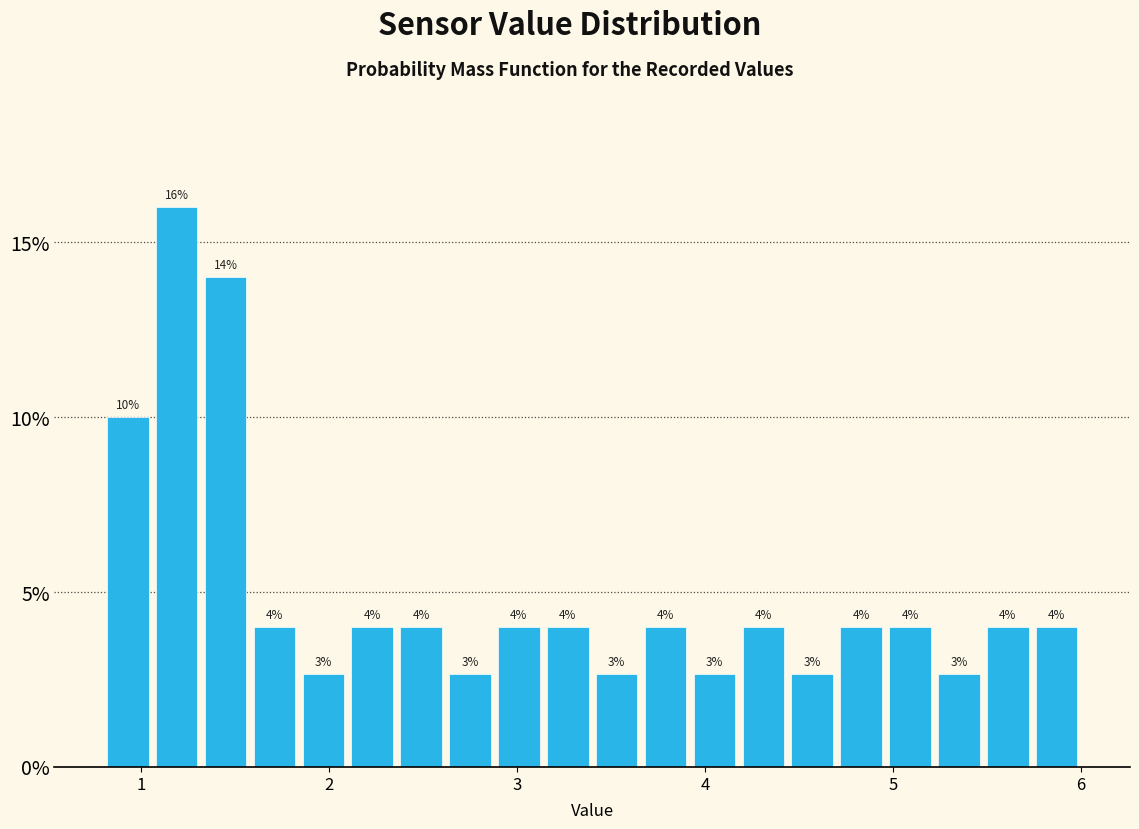

Around what value on the x-axis is the tallest bar? Give the approximate position of its centre, as read against the axis.

1.2